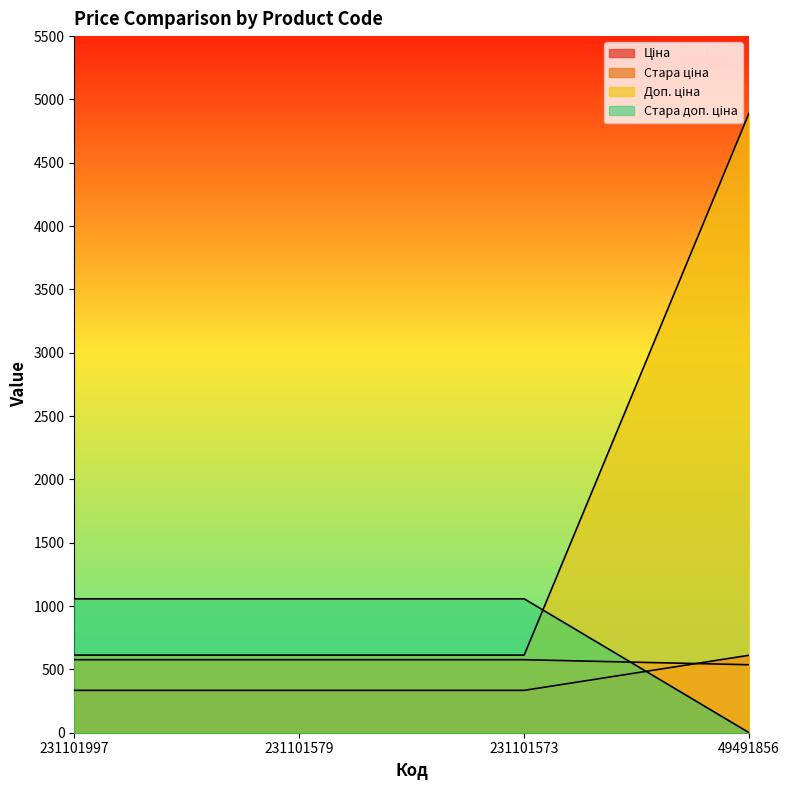

What is the average value of the Доп. ціна series?

1682.9